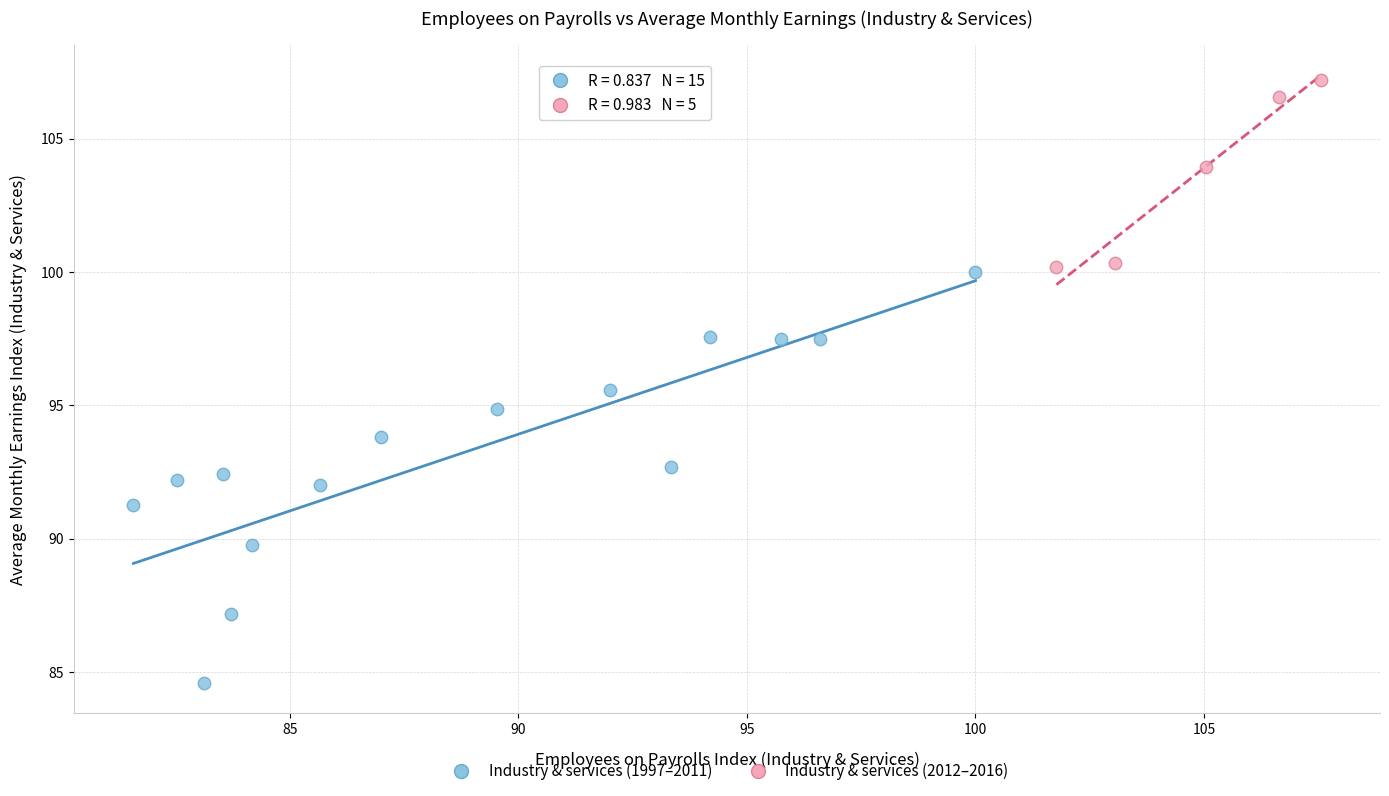

Which series has the widest spread of Y values?

Industry & services (1997–2011)